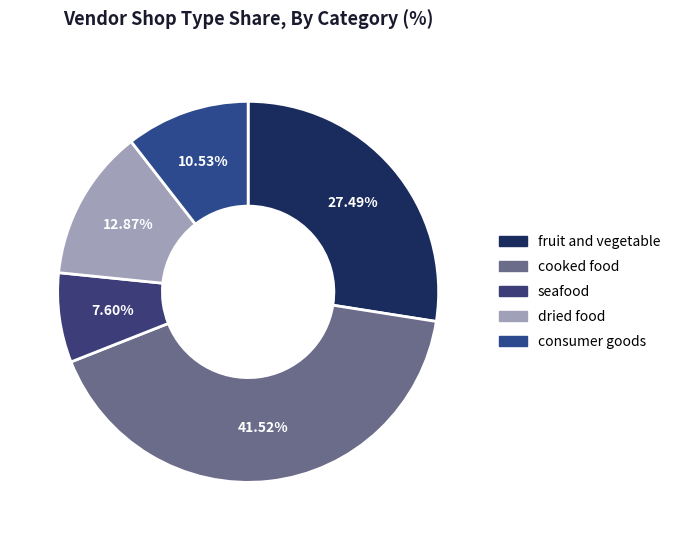

How much of the chart is everything except cooked food?

58.5%